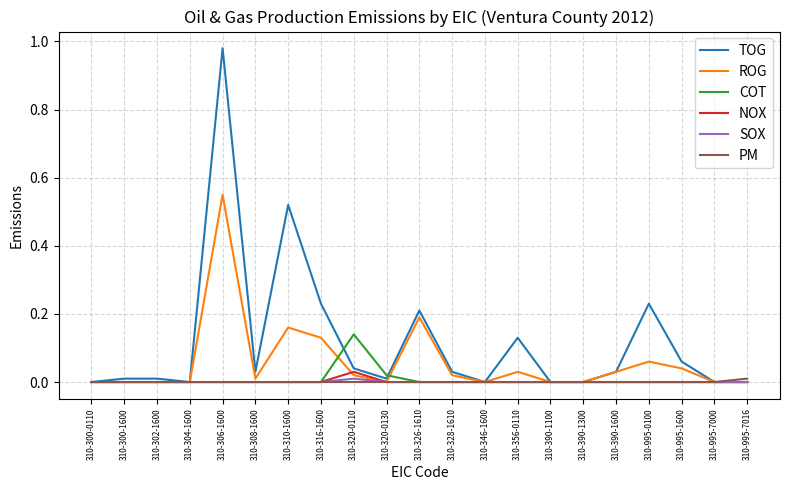

Which category has the highest value in the TOG series?

310-306-1600